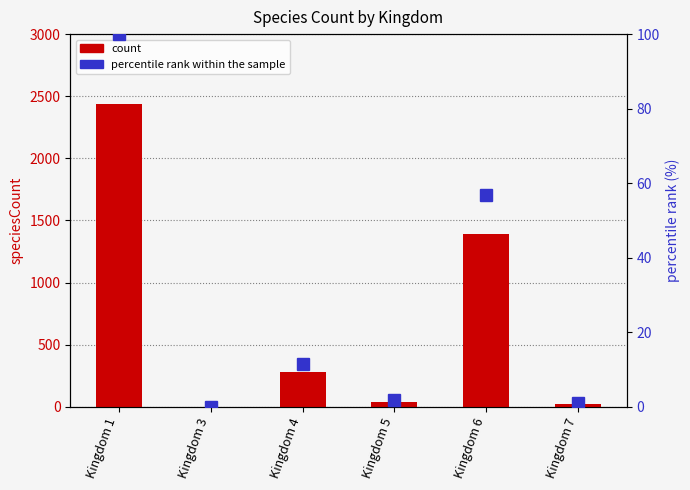

Which series has the largest total across all categories?

count